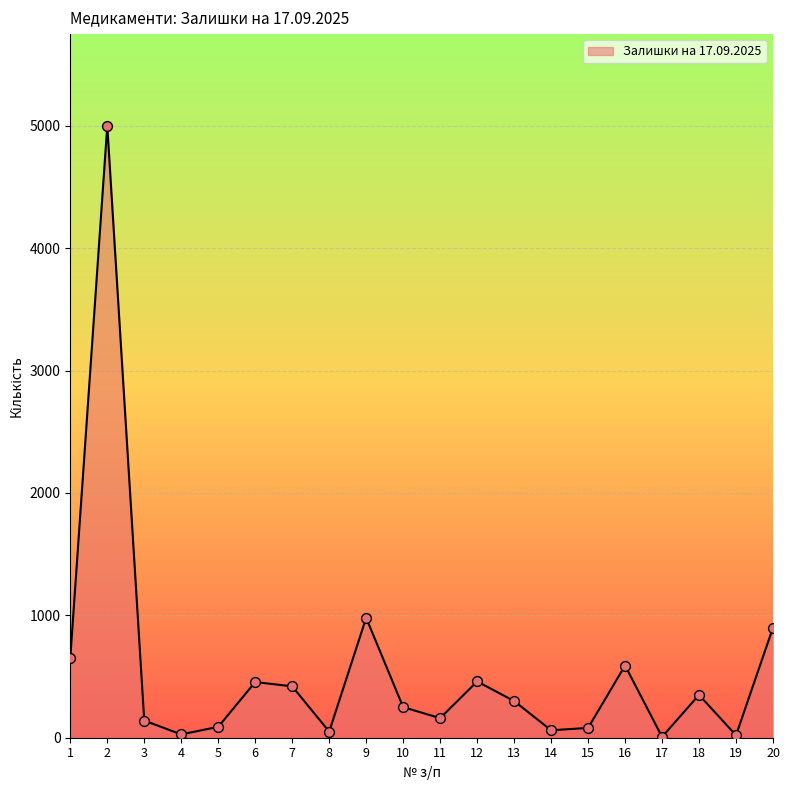

What is the change in value from 17 to 18?

+343